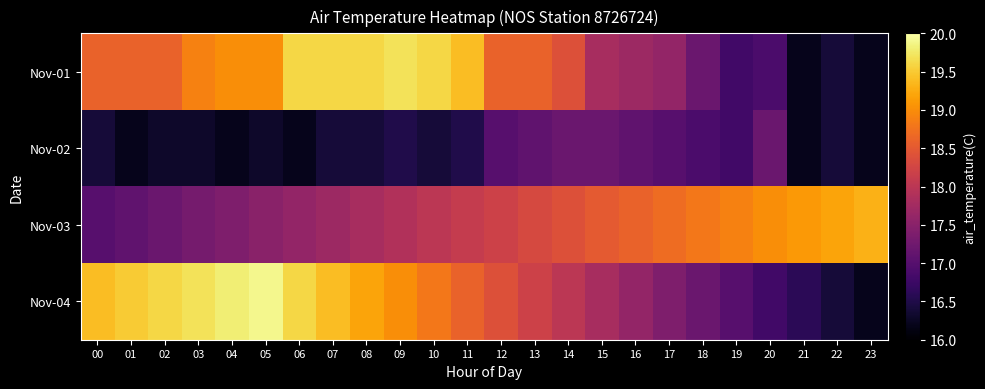

How many data points does each series have?

24